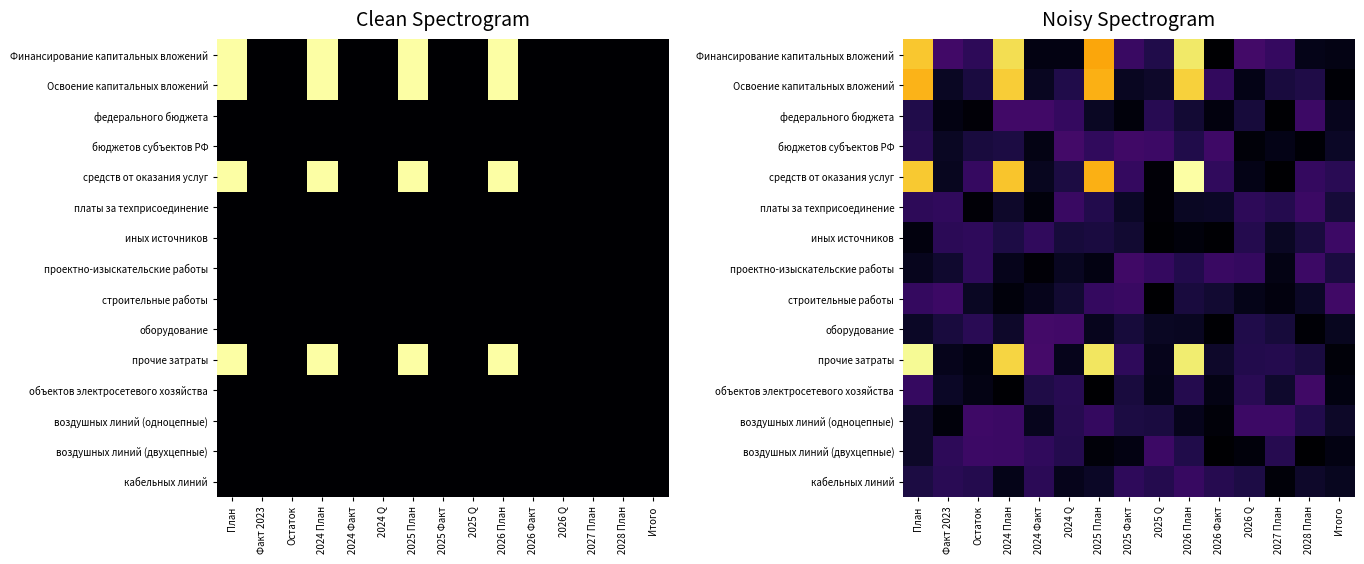

List the series in order of their peak value, lowest first.

кабельных линий, платы за техприсоединение, воздушных линий (двухцепные), иных источников, воздушных линий (одноцепные), проектно-изыскательские работы, объектов электросетевого хозяйства, строительные работы, федерального бюджета, бюджетов субъектов РФ, оборудование, Освоение капитальных вложений, Финансирование капитальных вложений, прочие затраты, средств от оказания услуг